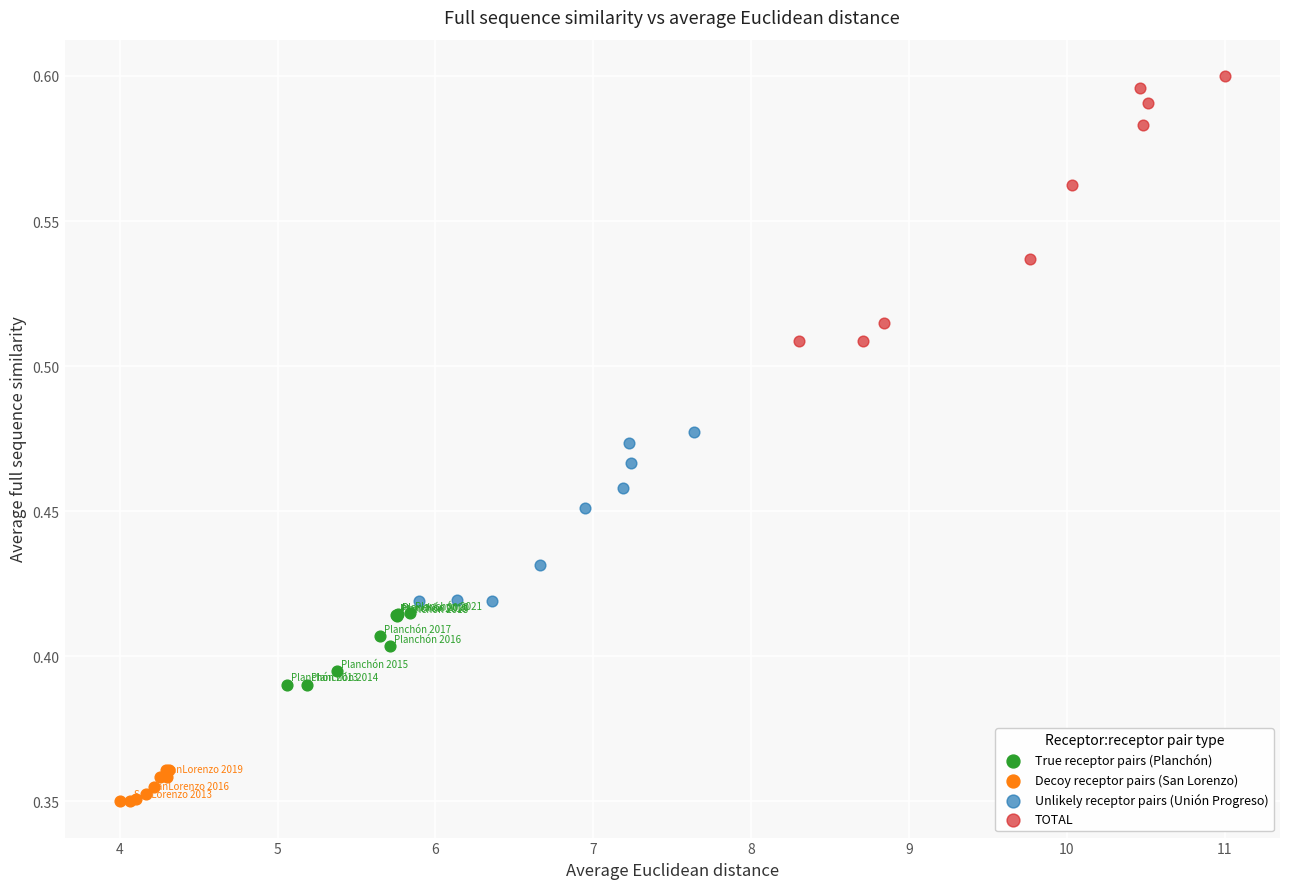

Which series has the largest Y range (max minus min)?

TOTAL